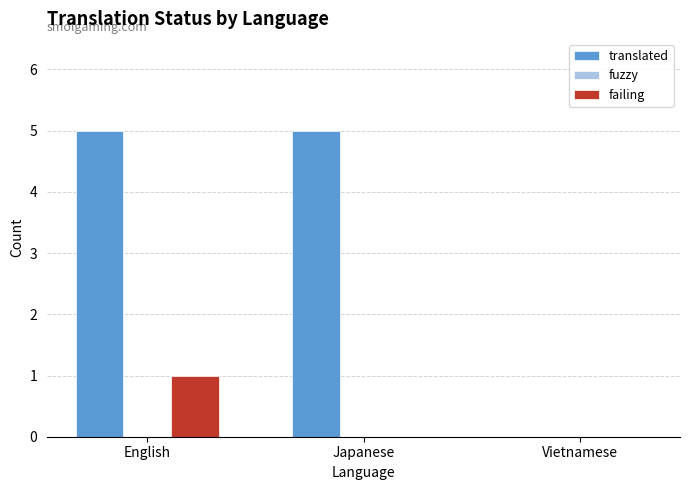

Reading left to right, extract all data points from this chart.

translated: English=5	Japanese=5	Vietnamese=0
failing: English=1	Japanese=0	Vietnamese=0